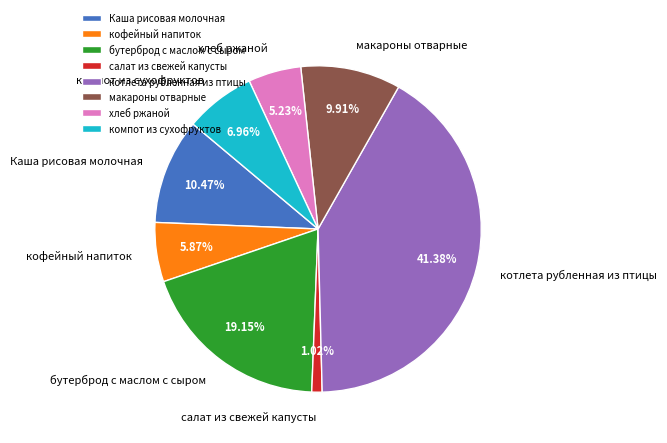

What is the total percentage of компот из сухофруктов and кофейный напиток?

12.8%